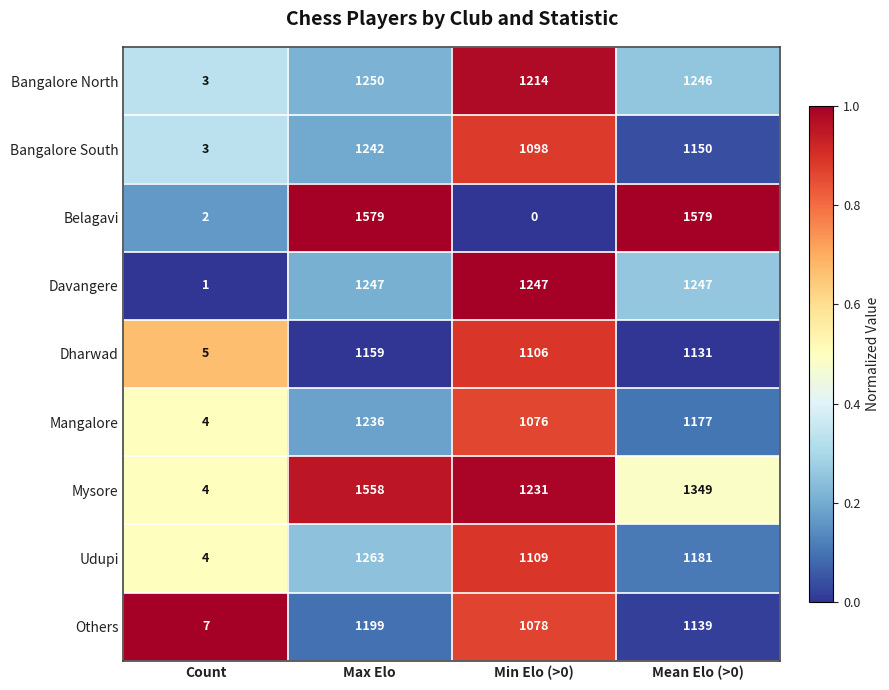

Is it true that Mysore equals 1349 at Mean Elo (>0)?

True